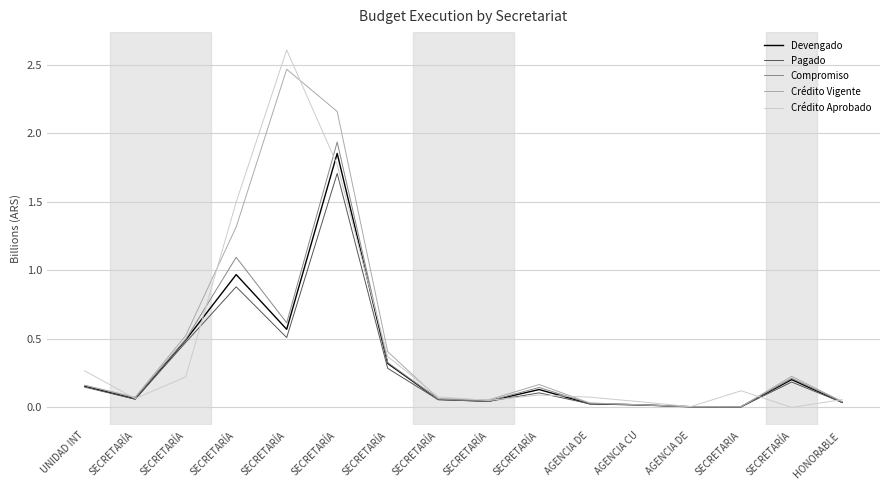

Reading right to left, extract all data points from this chart.

Devengado: 0.0	0.2	0.0	0.0	0.0	0.0	0.1	0.0	0.1	0.3	1.9	0.6	1.0	0.5	0.1	0.2
Pagado: 0.0	0.2	0.0	0.0	0.0	0.0	0.1	0.0	0.1	0.3	1.7	0.5	0.9	0.5	0.1	0.1
Compromiso: 0.0	0.2	0.0	0.0	0.0	0.0	0.1	0.0	0.1	0.3	1.9	0.6	1.1	0.5	0.1	0.2
Crédito Vigente: 0.0	0.2	0.0	0.0	0.0	0.0	0.2	0.1	0.1	0.4	2.2	2.5	1.3	0.5	0.1	0.2
Crédito Aprobado: 0.1	0.0	0.1	0.0	0.0	0.1	0.1	0.1	0.1	0.4	1.8	2.6	1.5	0.2	0.1	0.3